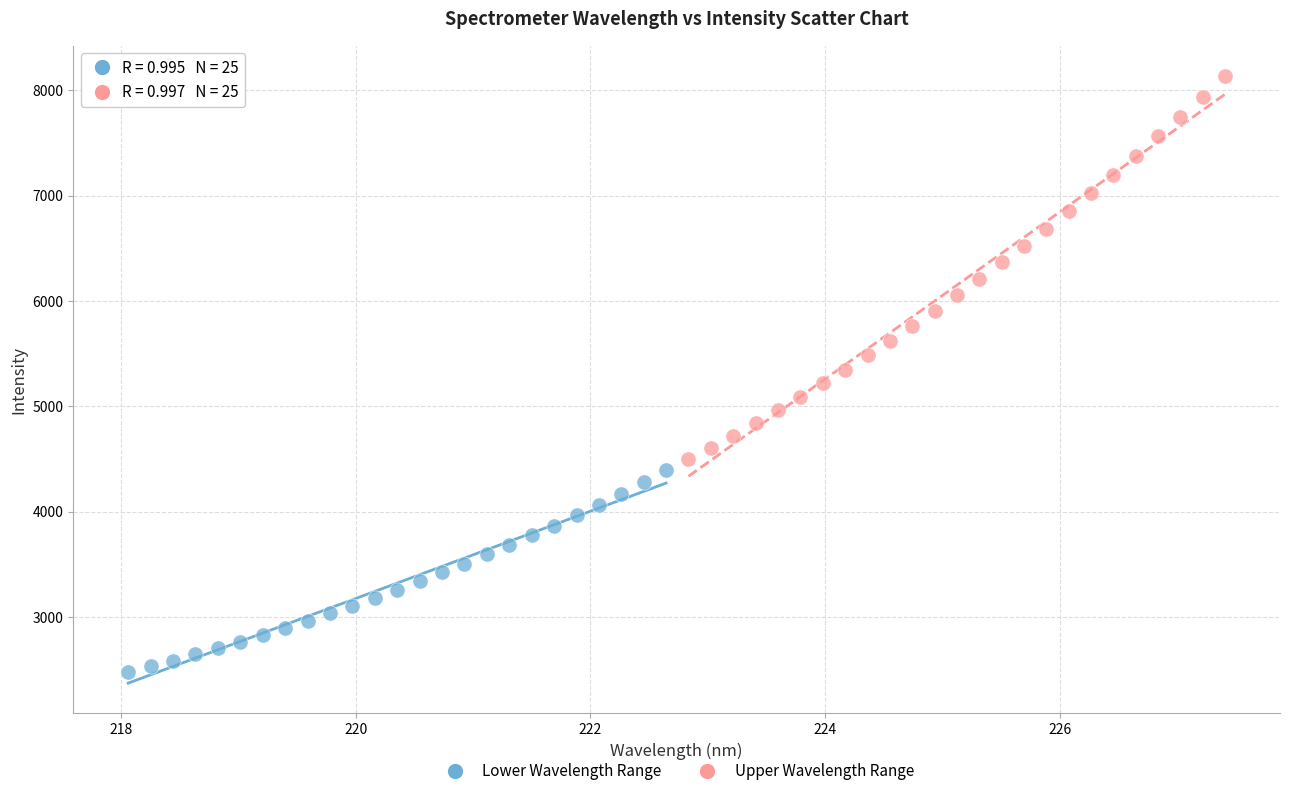

What are all the series names shown in the legend?

Lower Wavelength Range, Upper Wavelength Range